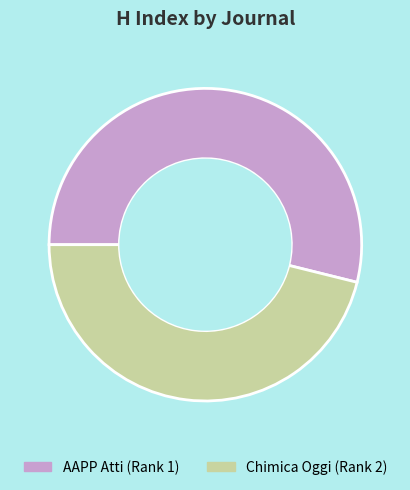

Does any single category account for the majority?

Yes